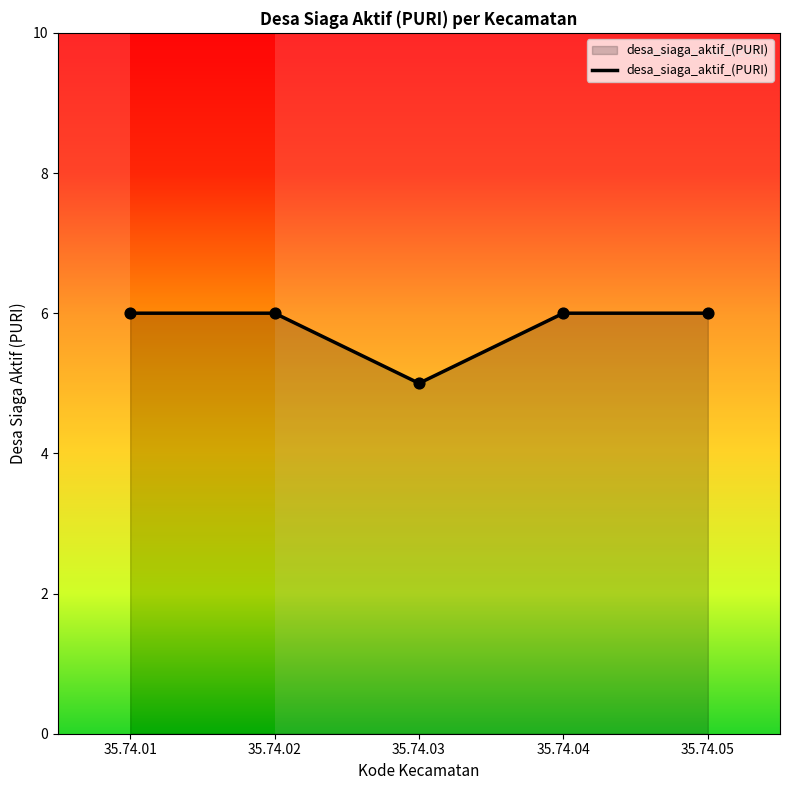

What is the ratio of the value at 35.74.01 to the value at 35.74.05?

1.0